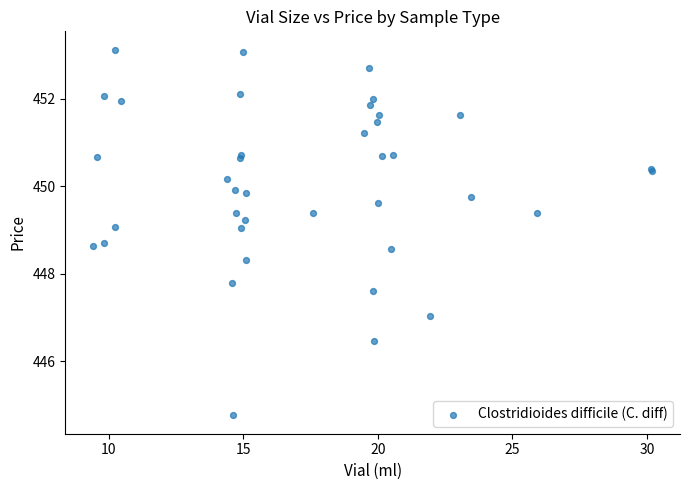

What Y value in the scatter plot is closest to 448?

447.8